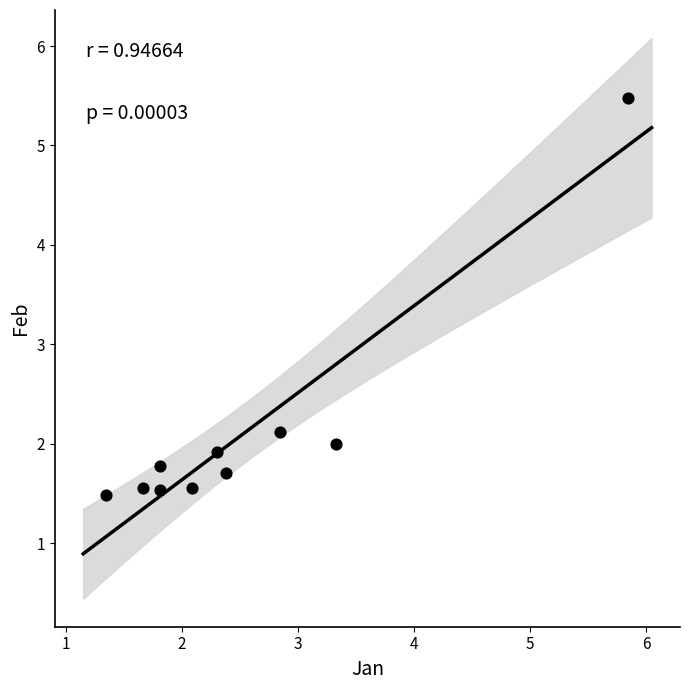

What Y value in the scatter plot is closest to 3?

2.1